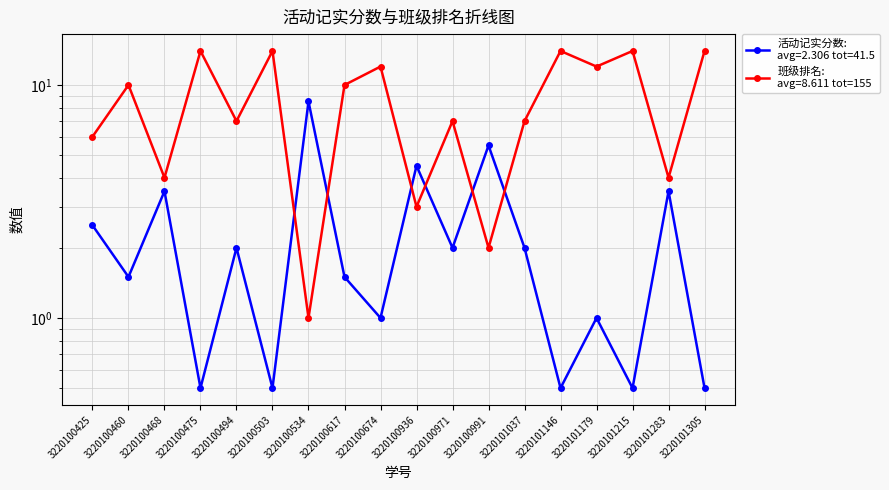

How many intersections are there between 班级排名 and 活动记实分数?

6